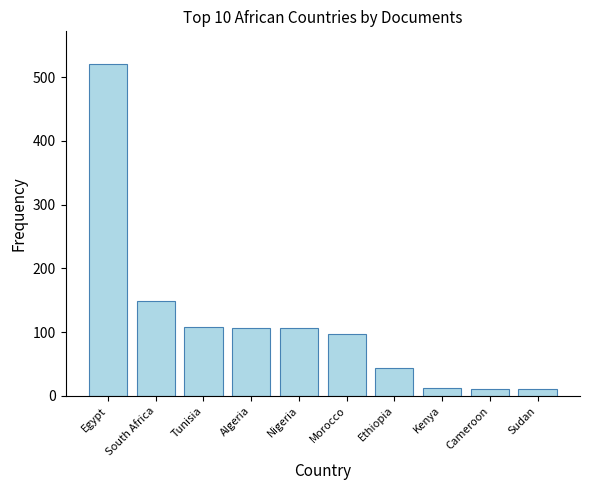

Count the number of data series in this chart.

1